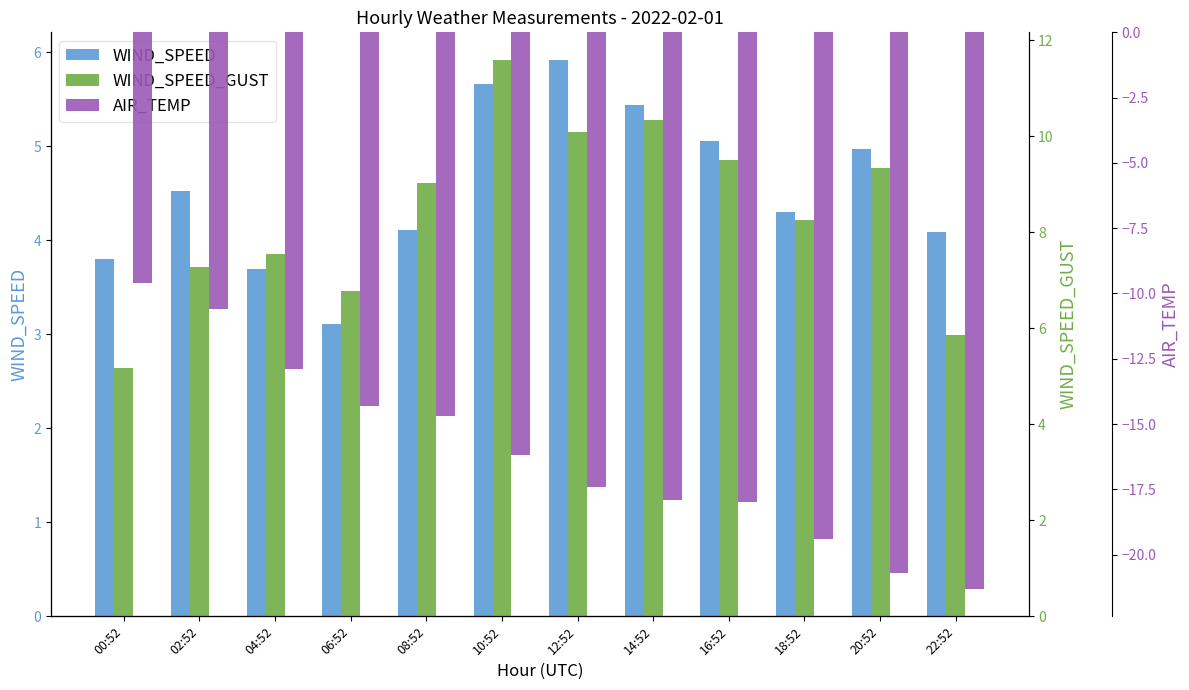

The WIND_SPEED_GUST series shows 6.8 at 06:52. True or false?

True